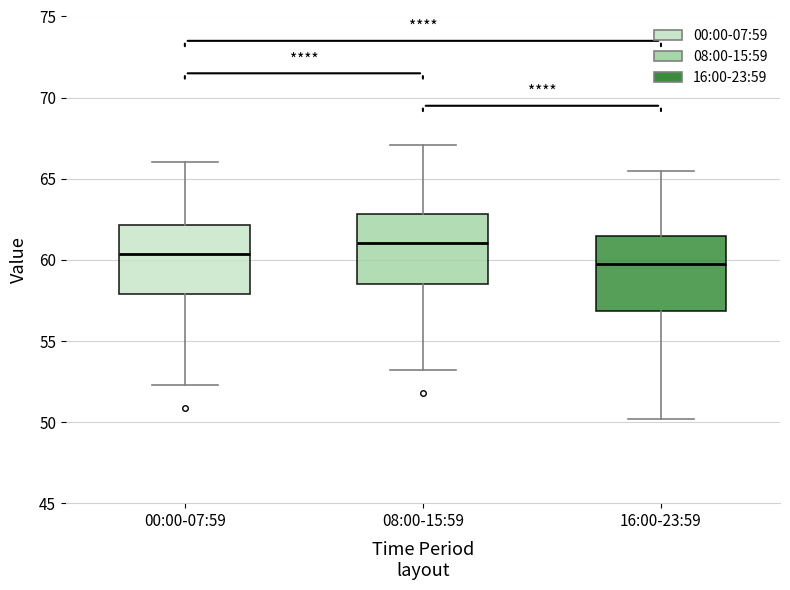

Which box has the lowest median line?

16:00-23:59